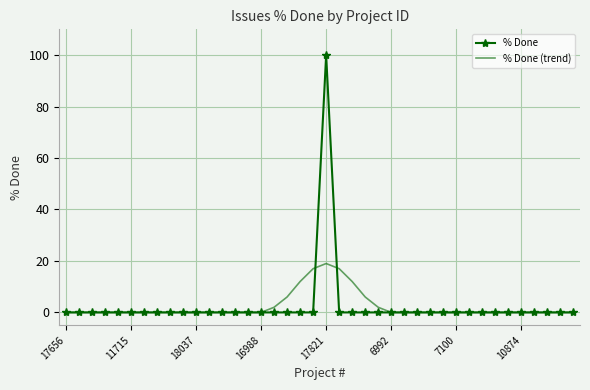

Which series has the largest range (max minus min)?

% Done